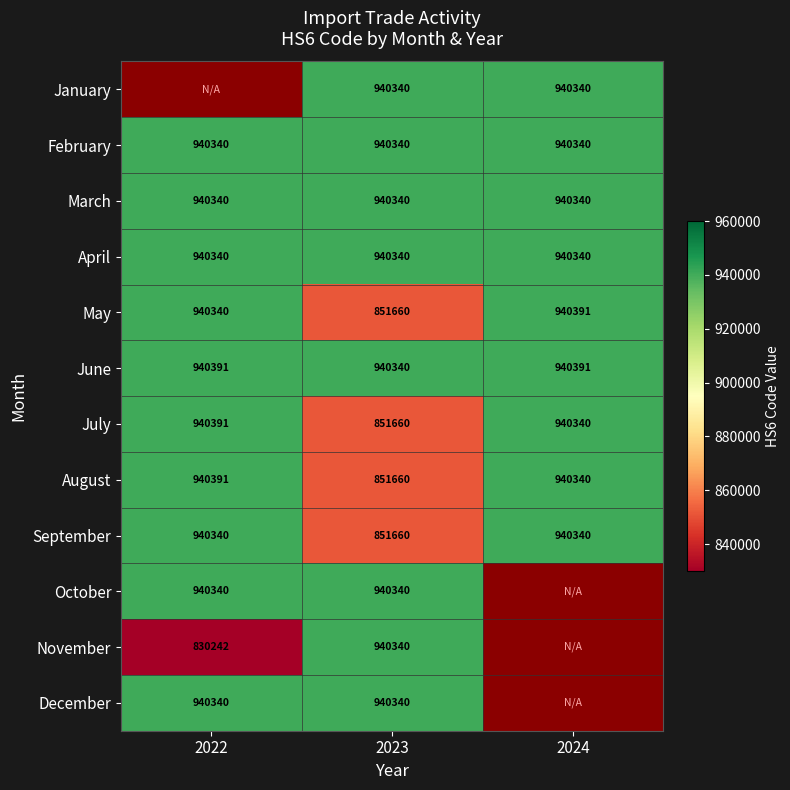

What is the maximum value for March?

940340